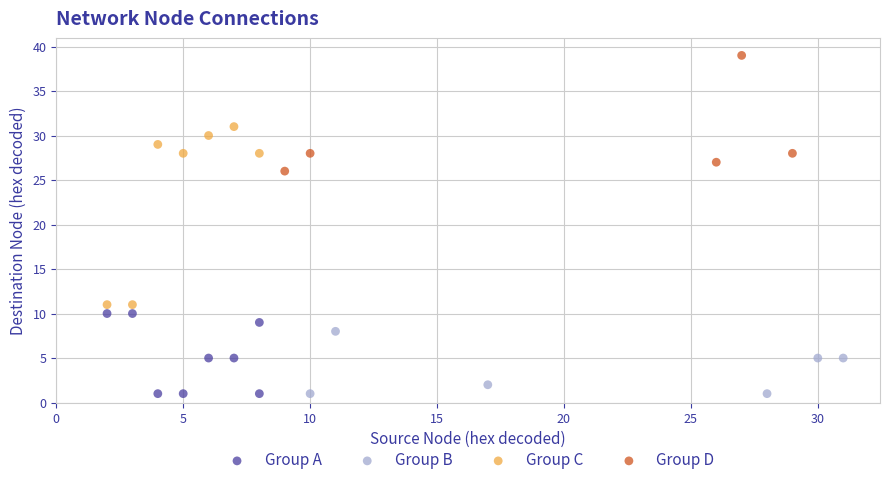

What are all the series names shown in the legend?

Group A, Group B, Group C, Group D